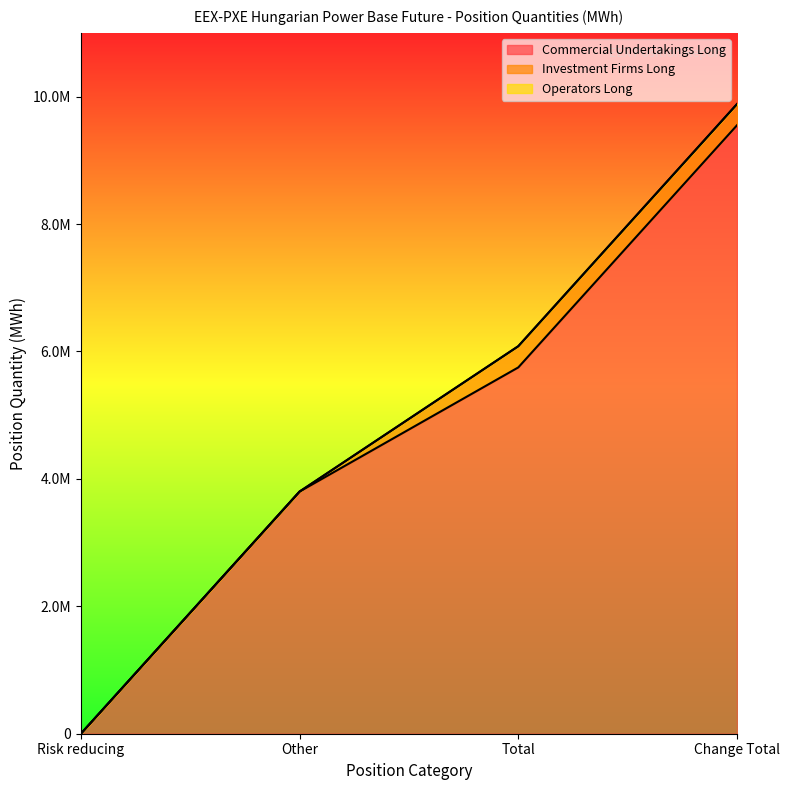

The value of Investment Firms Long at Other is -147672. True or false?

False